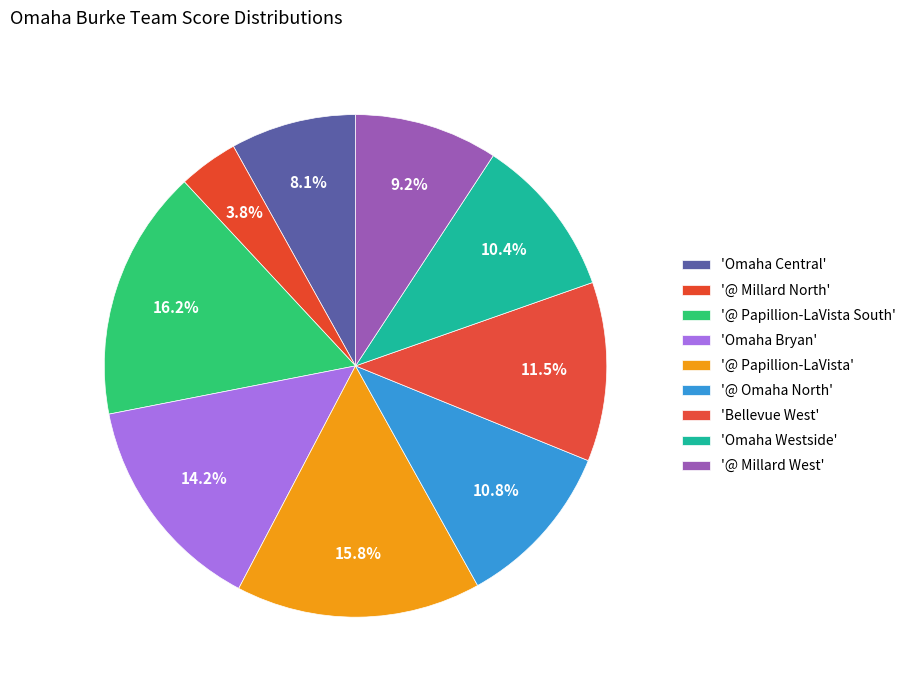

How many slices are in this pie chart?

9